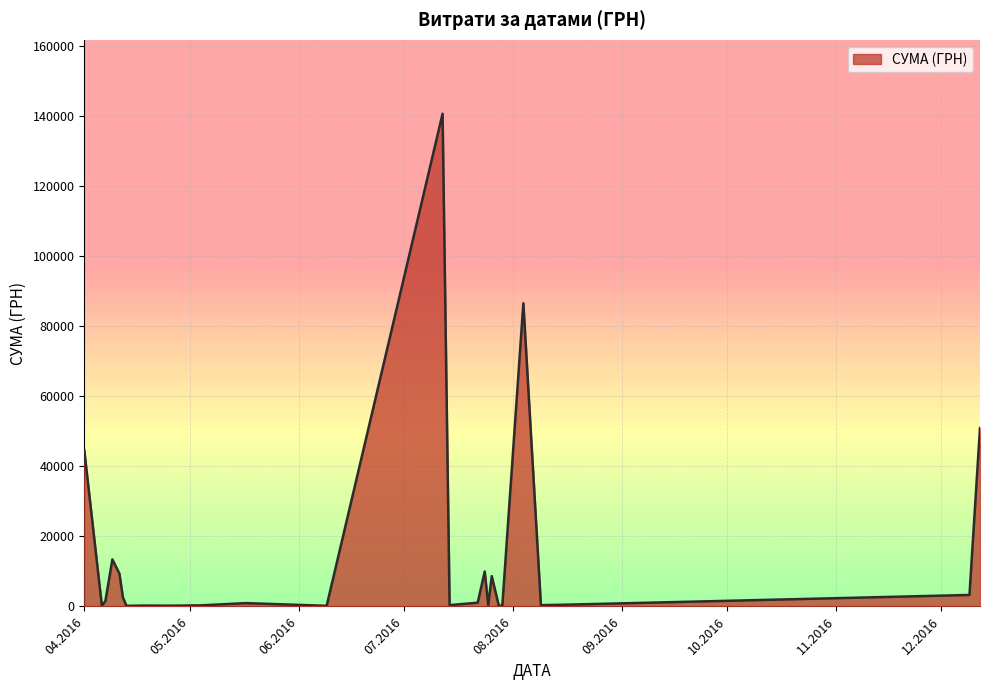

What is the maximum value shown in the chart?

140706.2